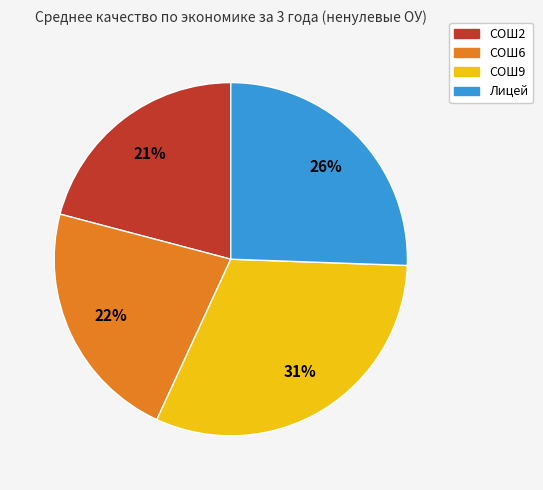

Rank the categories by value from highest to lowest.

СОШ9, Лицей, СОШ6, СОШ2